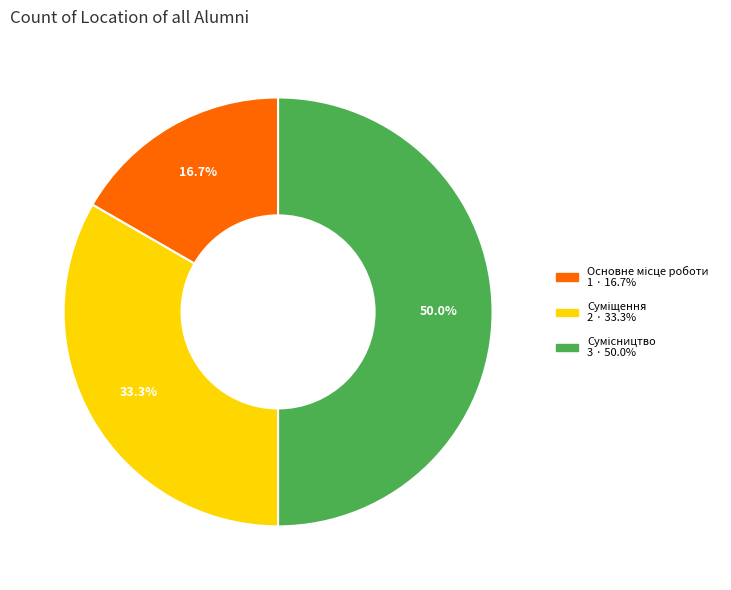

Approximately how many times larger is the value at Суміщення compared to Сумісництво?

0.7